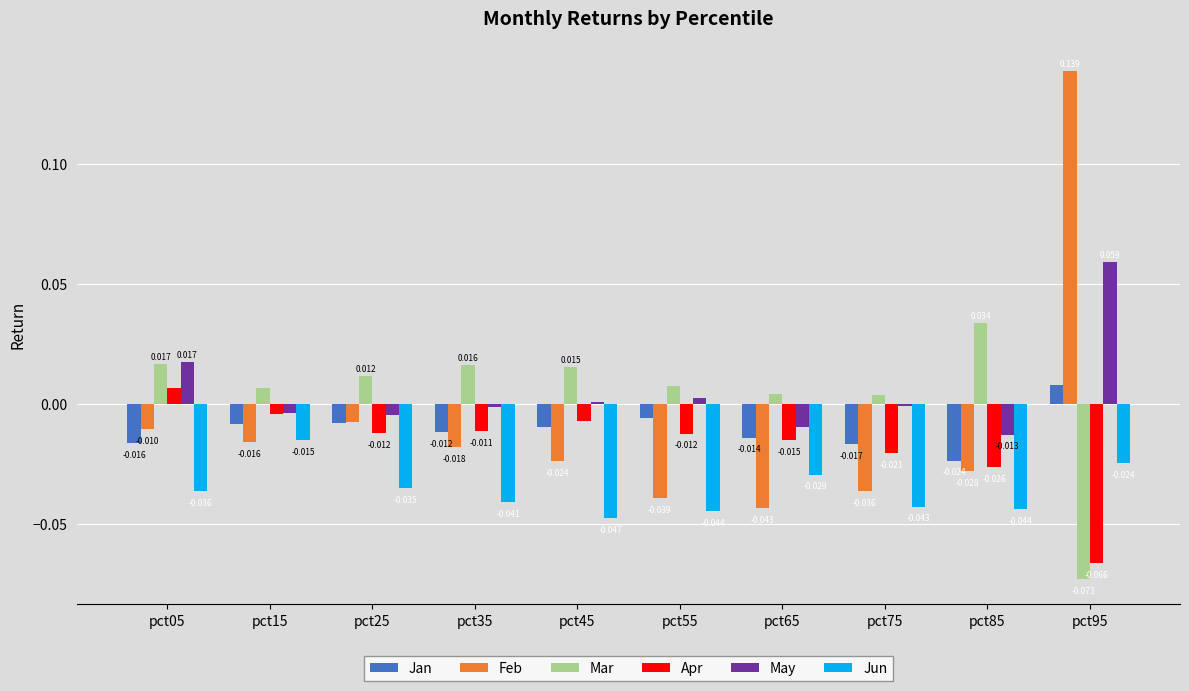

How many groups of bars are there?

10